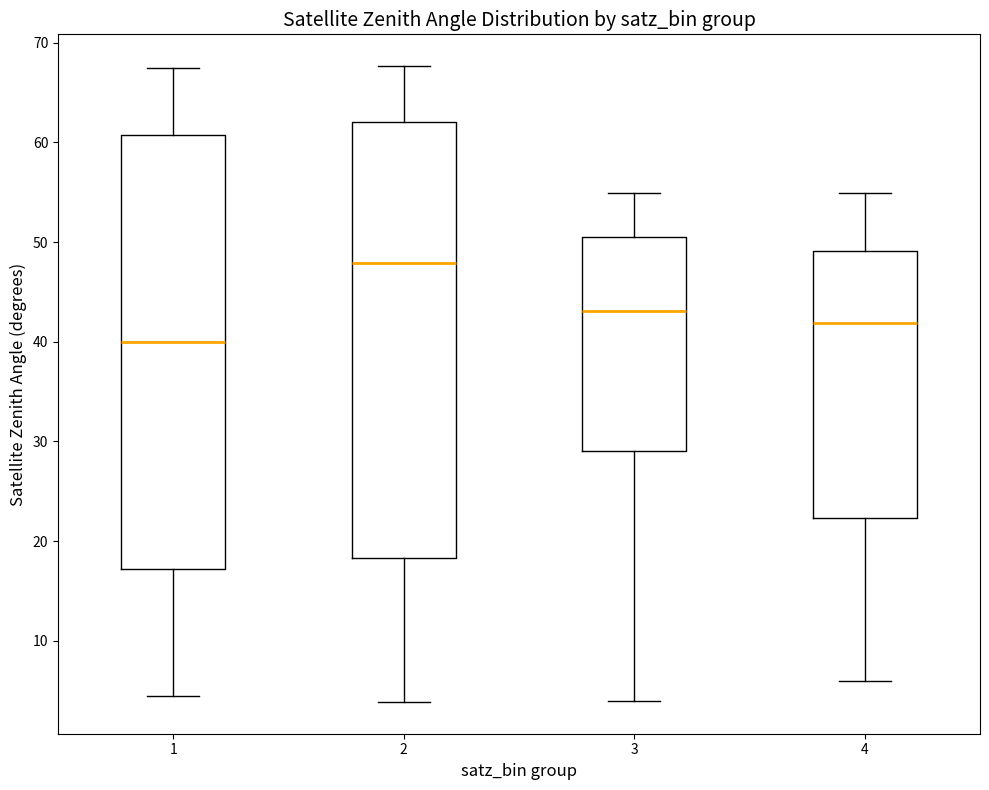

Where is the lower edge of the box at x = 4 on the y-axis? The values are not printed on the chart, so give them approximately, as read against the axis.

22